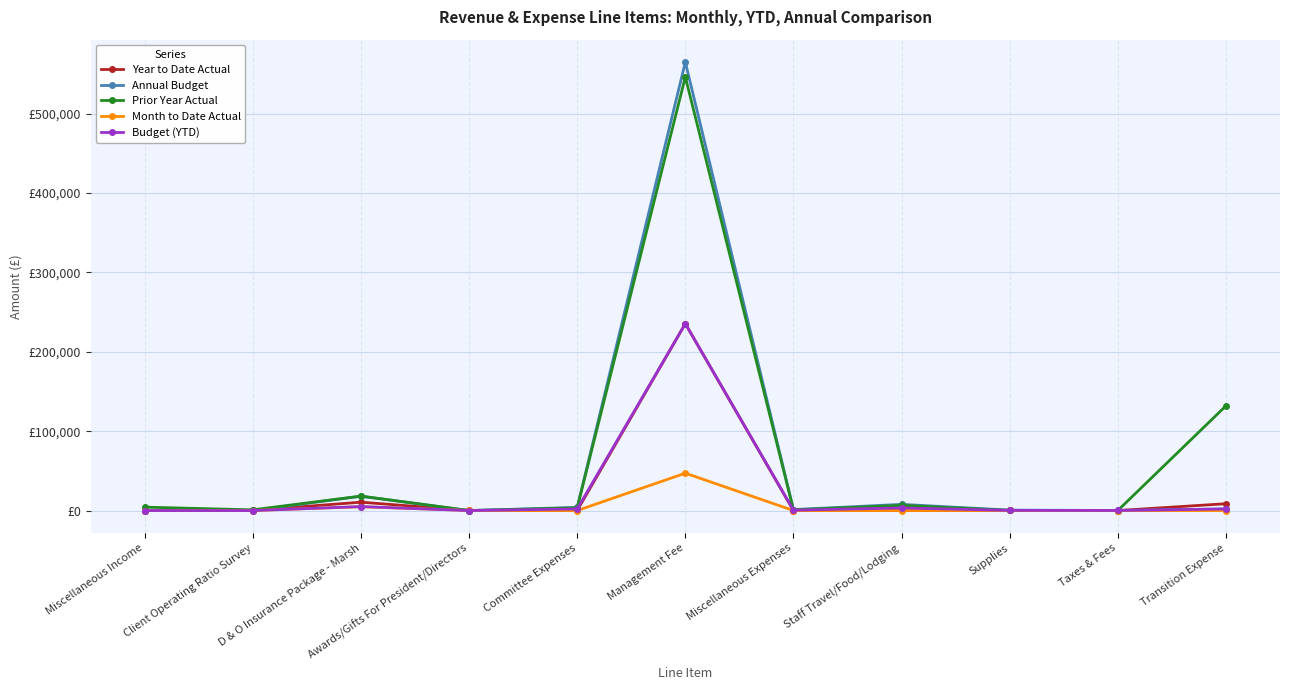

Rank the categories by Prior Year Actual value from highest to lowest.

Management Fee, Transition Expense, D & O Insurance Package - Marsh, Staff Travel/Food/Lodging, Miscellaneous Income, Committee Expenses, Miscellaneous Expenses, Client Operating Ratio Survey, Supplies, Taxes & Fees, Awards/Gifts For President/Directors